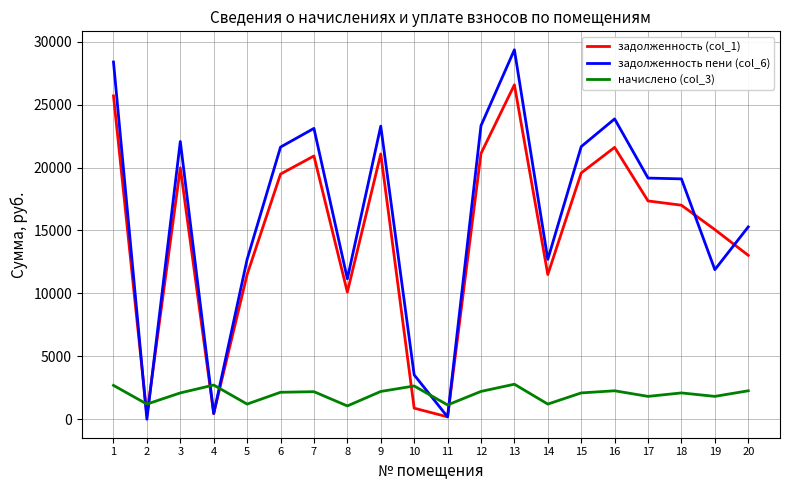

What is the highest value of the начислено (col_3) series?

2782.9